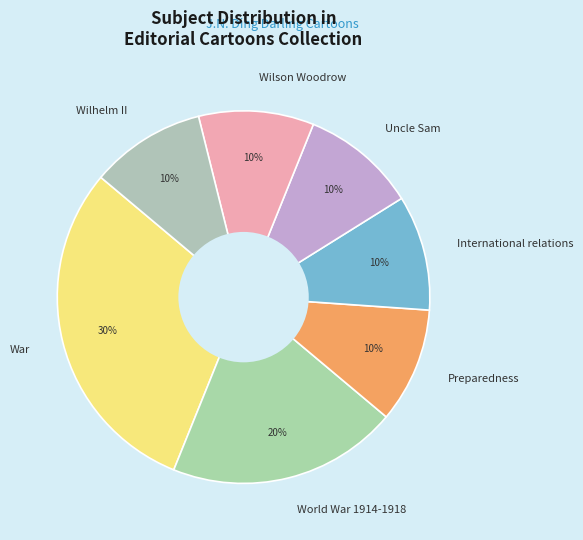

Which slice is the largest?

War